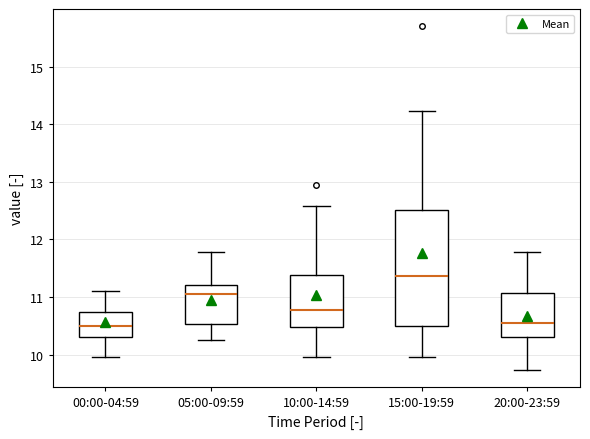

Reading left to right, read every box against the y-axis: the position of its median line, the range the box covers, and the ends of its whiskers. The values are not printed on the chart, so give them approximately, as read against the axis.

00:00-04:59: median 10.5, box 10.3 to 10.7, whiskers 10.0 to 11.1
05:00-09:59: median 11.1, box 10.5 to 11.2, whiskers 10.3 to 11.8
10:00-14:59: median 10.8, box 10.5 to 11.4, whiskers 10.0 to 12.6
15:00-19:59: median 11.4, box 10.5 to 12.5, whiskers 10.0 to 14.2
20:00-23:59: median 10.6, box 10.3 to 11.1, whiskers 9.7 to 11.8